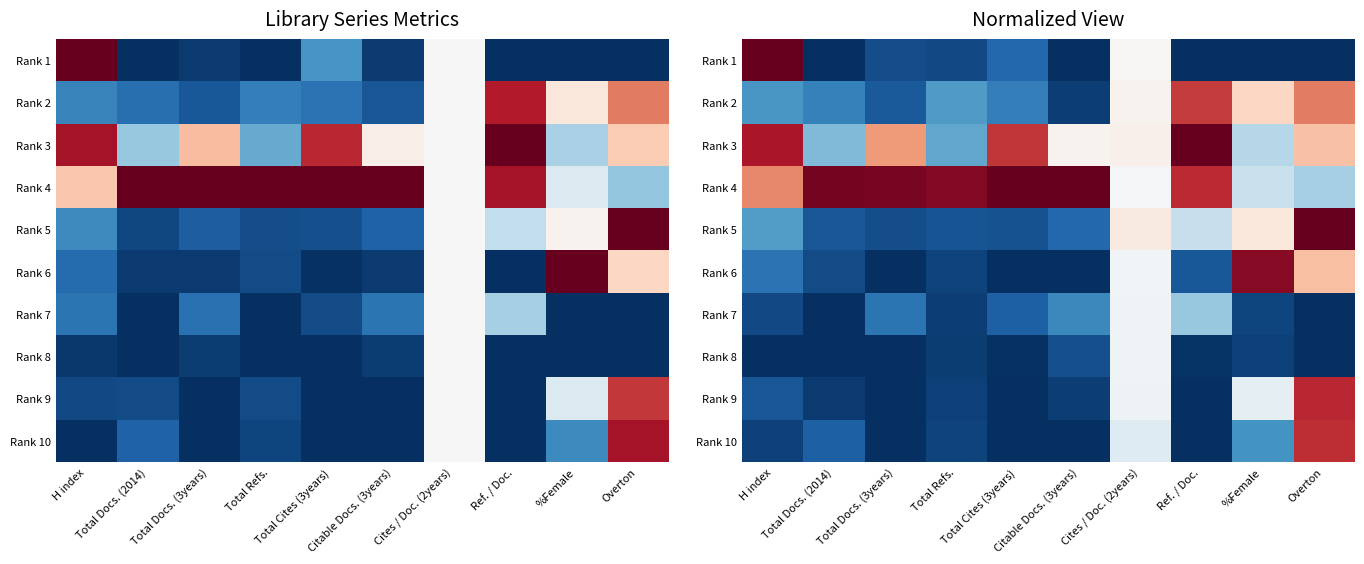

How many data points does each series have?

10